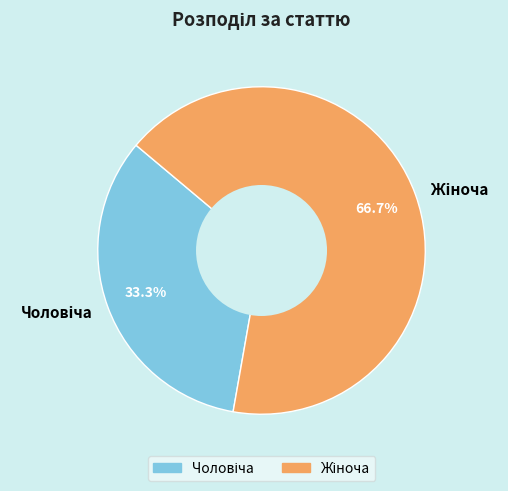

Does any single category account for the majority?

Yes